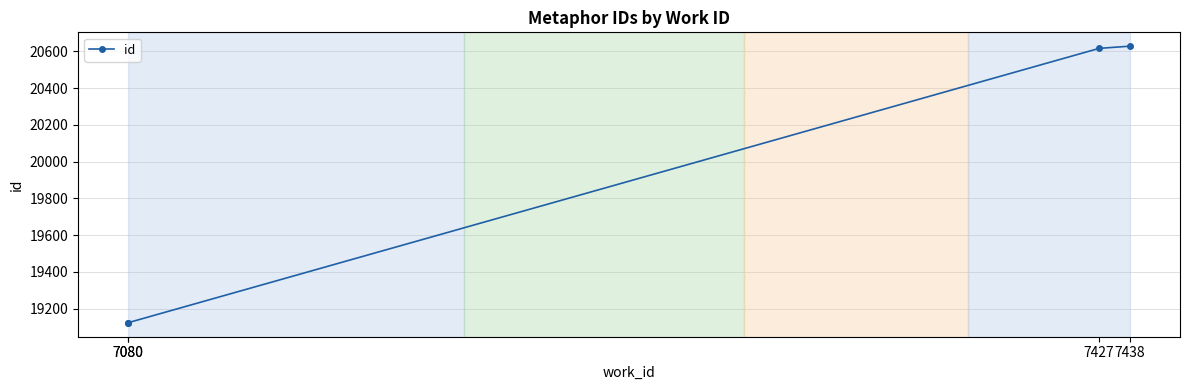

Is this an area chart (filled region under the line)?

No